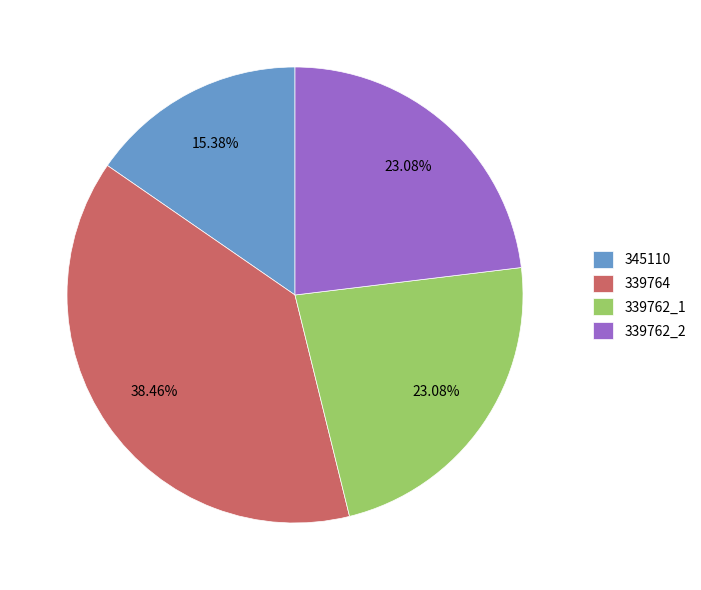

Is 339762_1 the majority of the pie?

No